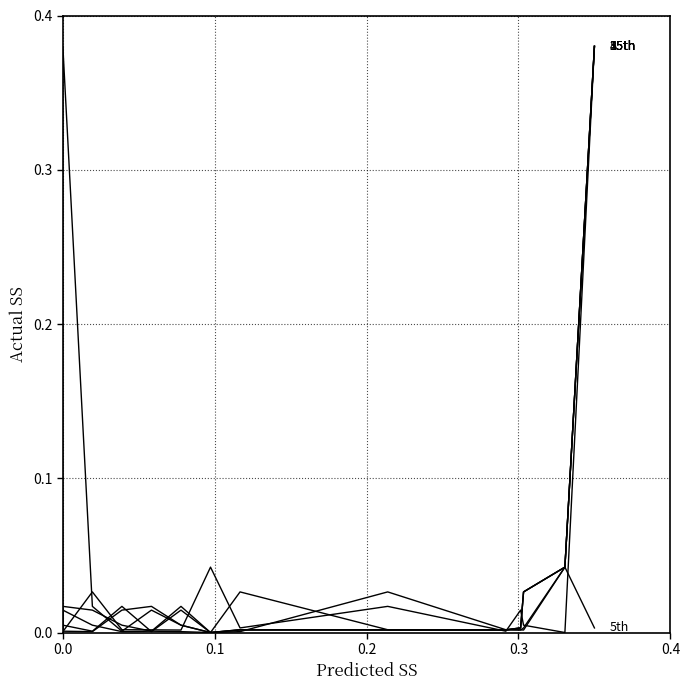

How many times do ìØÊ (30000) and êñ±ñ (30600) cross each other?

7